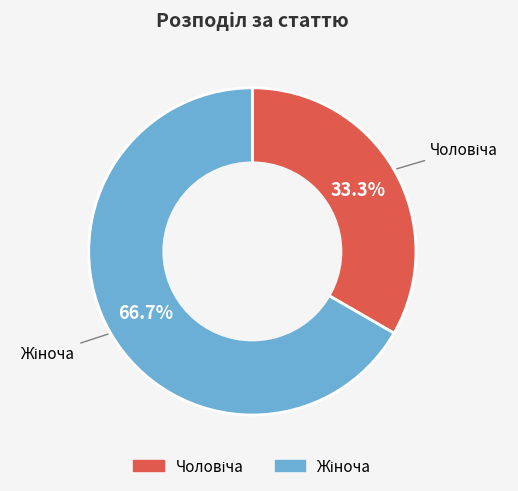

Is there a majority slice in this chart?

Yes